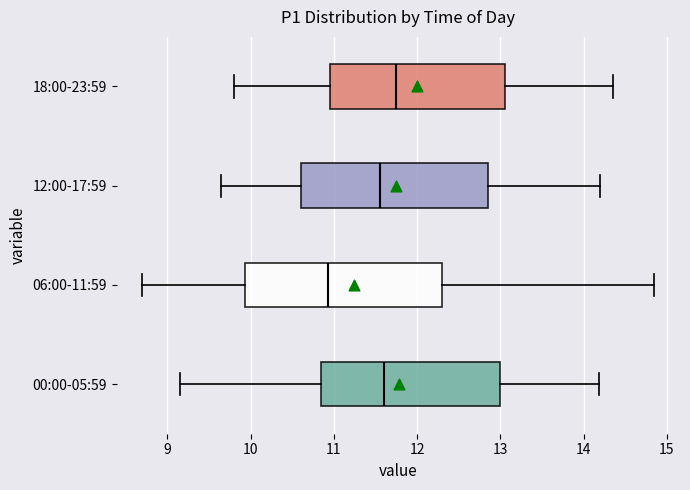

Reading bottom to top, transcribe this box plot: for each box, give where its median line is, the range the box spans, and where its two whiskers end, as read against the x-axis. The values are not printed on the chart, so give them approximately, as read against the axis.

00:00-05:59: median 11.6, box 10.9 to 13.0, whiskers 9.2 to 14.2
06:00-11:59: median 10.9, box 9.9 to 12.3, whiskers 8.7 to 14.9
12:00-17:59: median 11.6, box 10.6 to 12.9, whiskers 9.7 to 14.2
18:00-23:59: median 11.8, box 11.0 to 13.1, whiskers 9.8 to 14.4